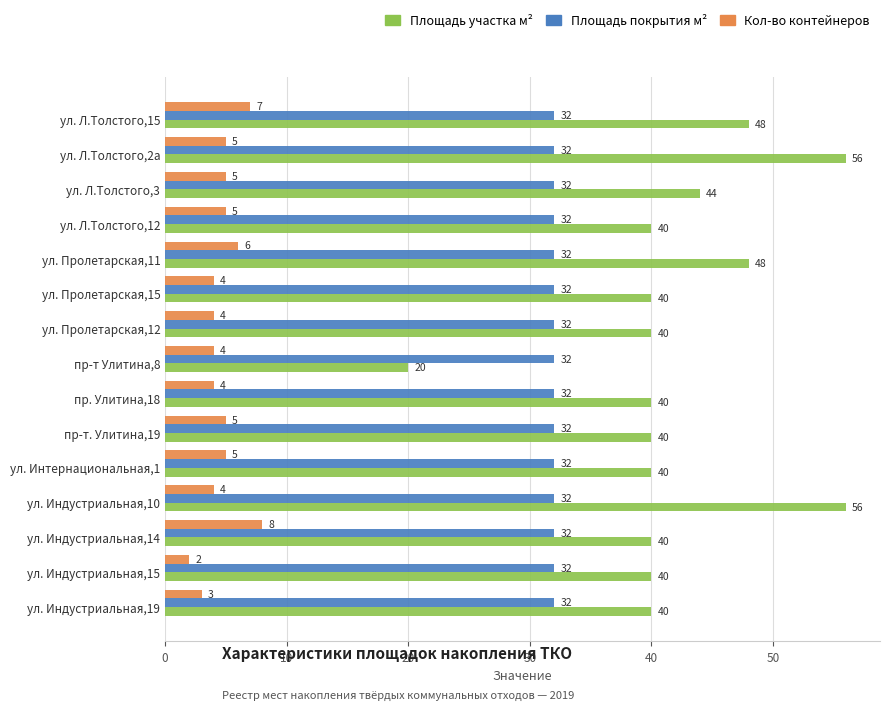

The Площадь покрытия м² series shows 32 at пр. Улитина,18. True or false?

True